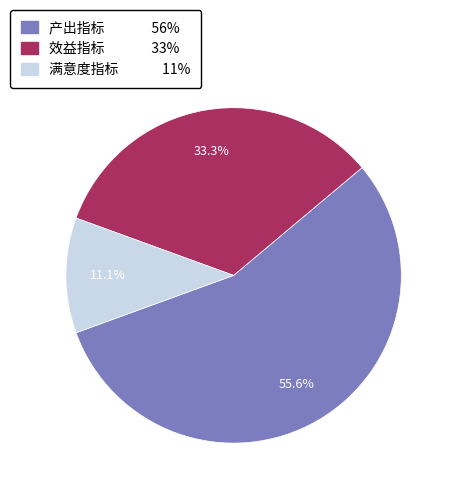

How many slices are in this pie chart?

3